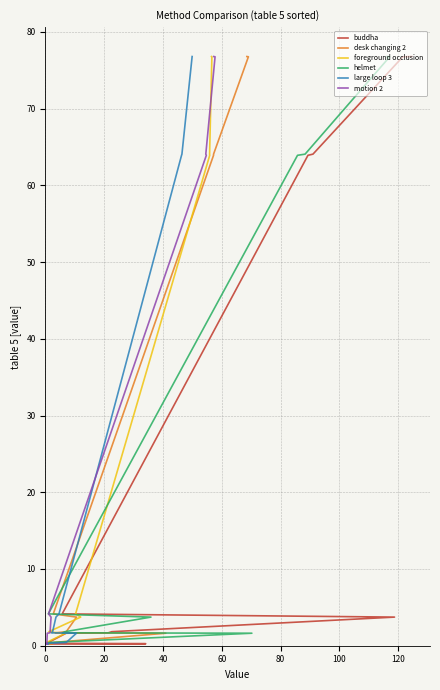

Does the chart have visible grid lines?

Yes